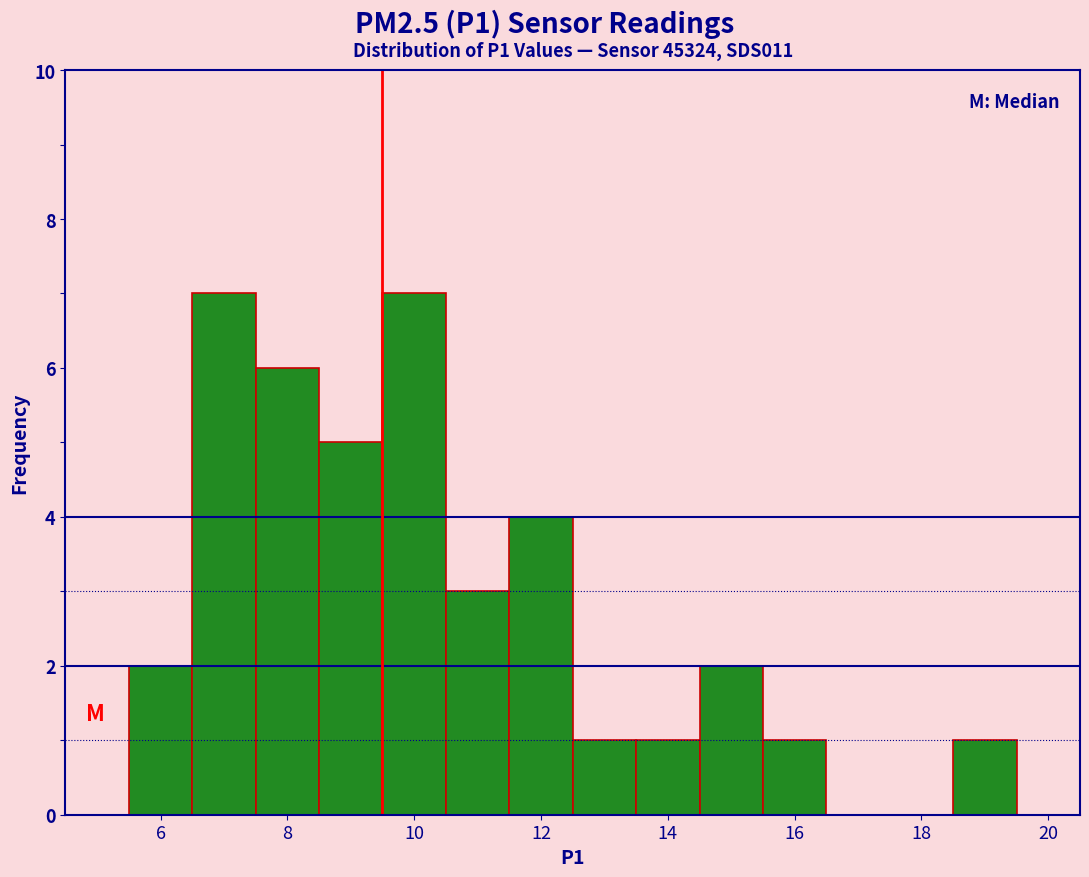

Reading left to right, transcribe this chart: for each bar, give the range it covers on the x-axis and its height. Neither the bar edges nor the heights are printed on the chart, so give them approximately, as read against the axes.

5.5 to 6.5: 2
6.5 to 7.5: 7
7.5 to 8.5: 6
8.5 to 9.5: 5
9.5 to 10.5: 7
10.5 to 11.5: 3
11.5 to 12.5: 4
12.5 to 13.5: 1
13.5 to 14.5: 1
14.5 to 15.5: 2
15.5 to 16.5: 1
16.5 to 17.5: 0
17.5 to 18.5: 0
18.5 to 19.5: 1